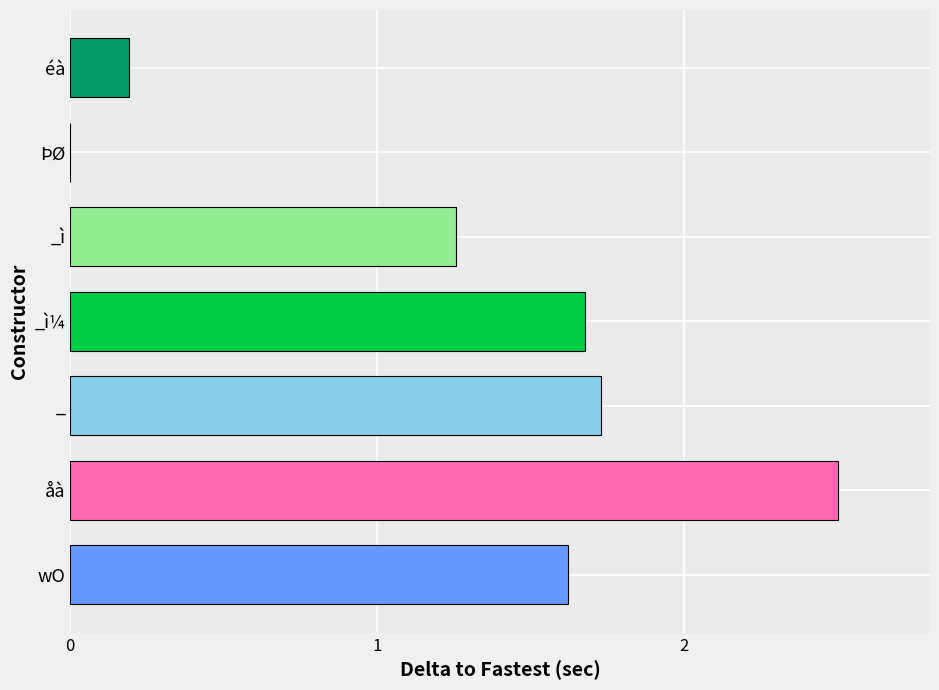

True or false: the data shows 2.5 at åà.

True